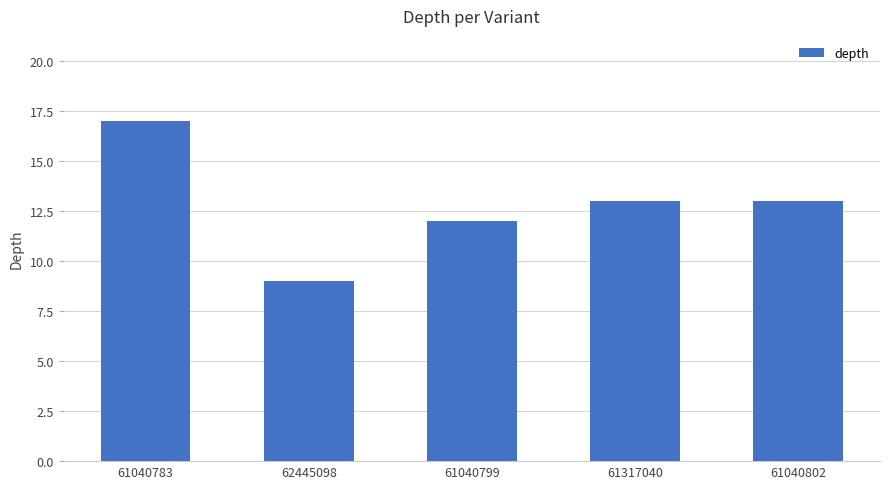

Approximately how many times larger is the value at 61317040 compared to 61040783?

0.8